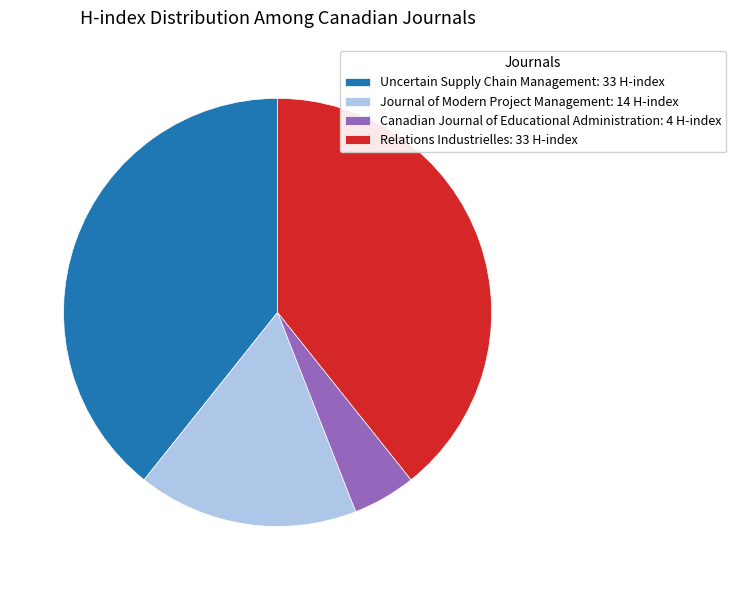

Is the sum of Relations Industrielles: 33 H-index and Uncertain Supply Chain Management: 33 H-index greater than half?

Yes